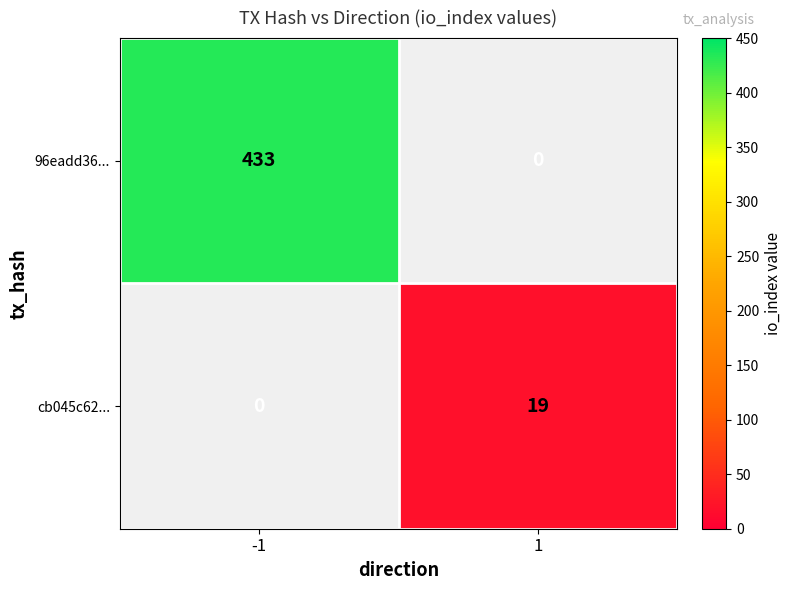

Which label corresponds to the largest value in the chart?

-1